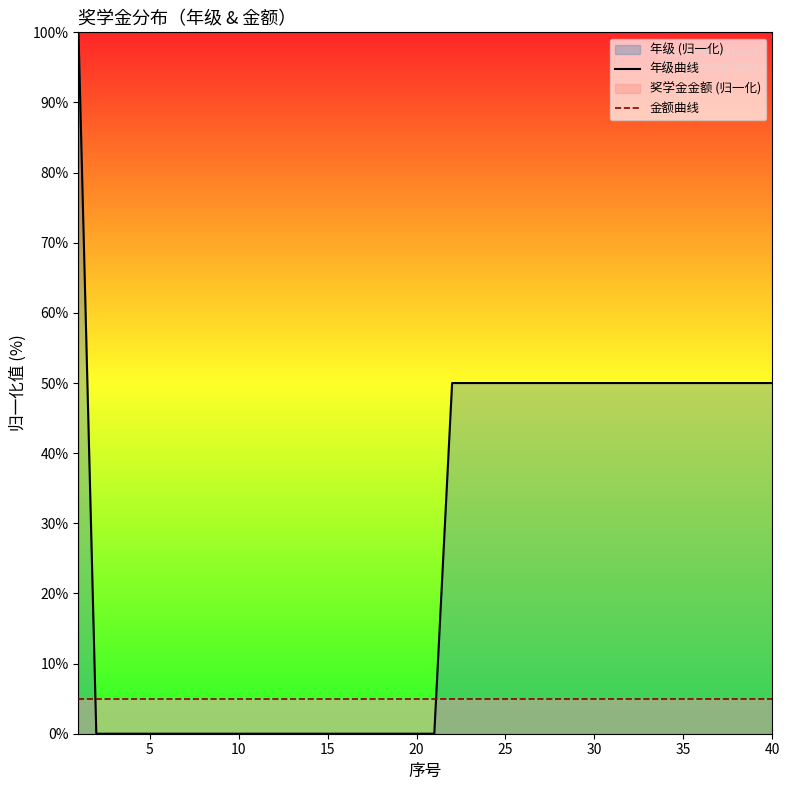

At how many categories does at least one series exceed 50?

1